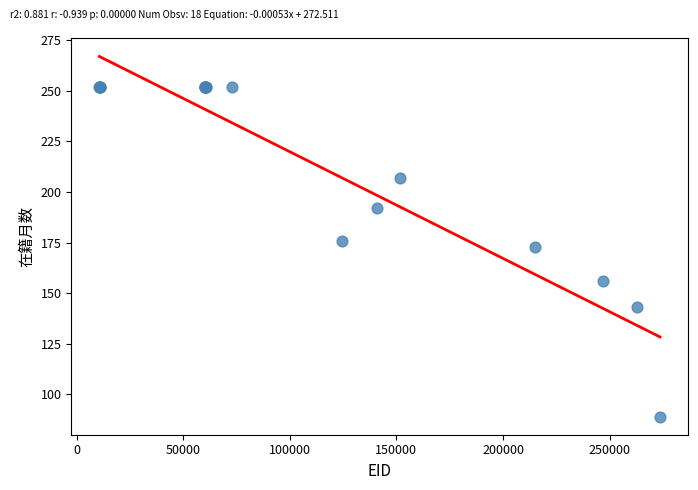

What Y value in the scatter plot is closest to 170?

173